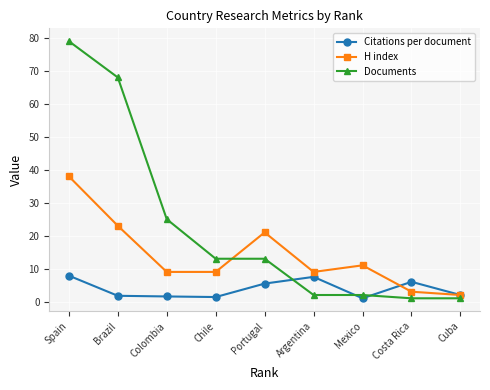

How many distinct data groups are displayed?

3